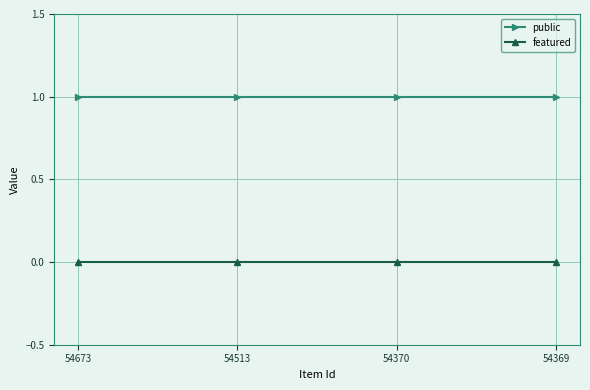

Reading left to right, list all the values displayed in this chart.

public: 54673=1	54513=1	54370=1	54369=1
featured: 54673=0	54513=0	54370=0	54369=0